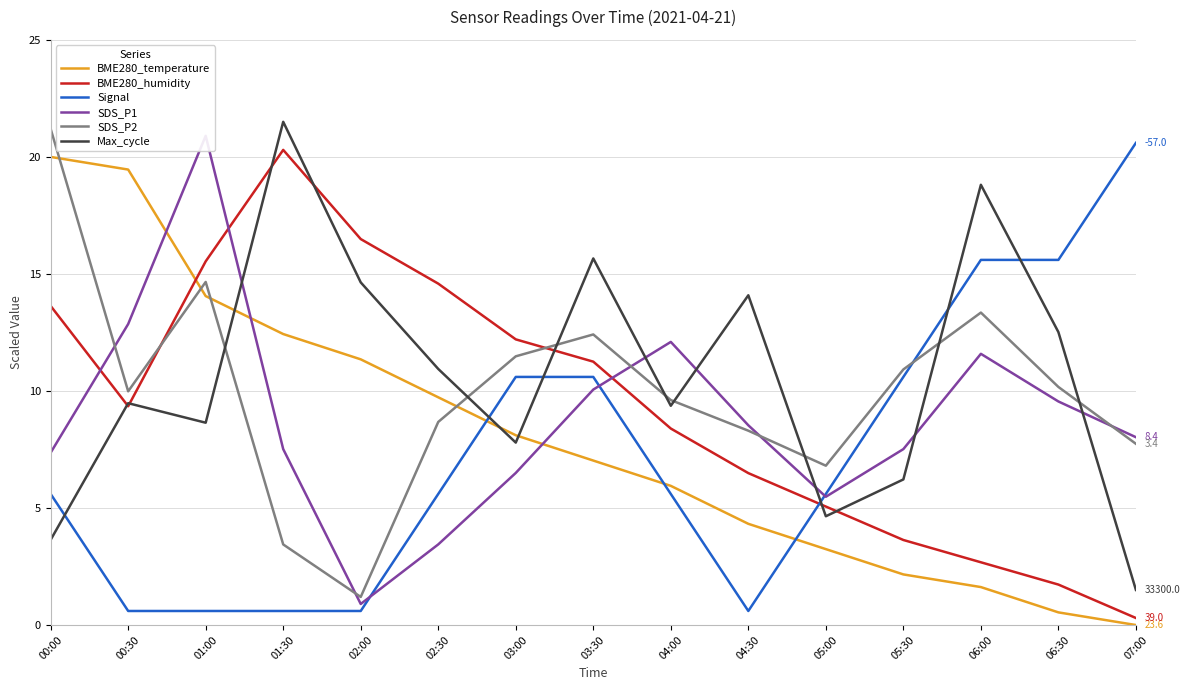

Rank the series by their maximum value, from lowest to highest.

BME280_temperature, BME280_humidity, Signal, SDS_P1, SDS_P2, Max_cycle